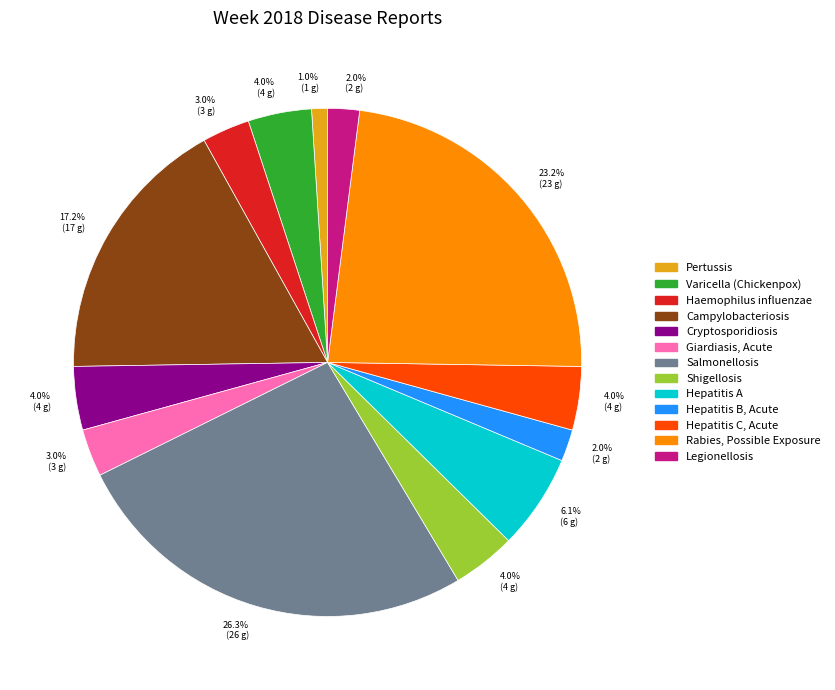

To the nearest percent, what is the combined percentage of Varicella (Chickenpox) and Campylobacteriosis?

21%